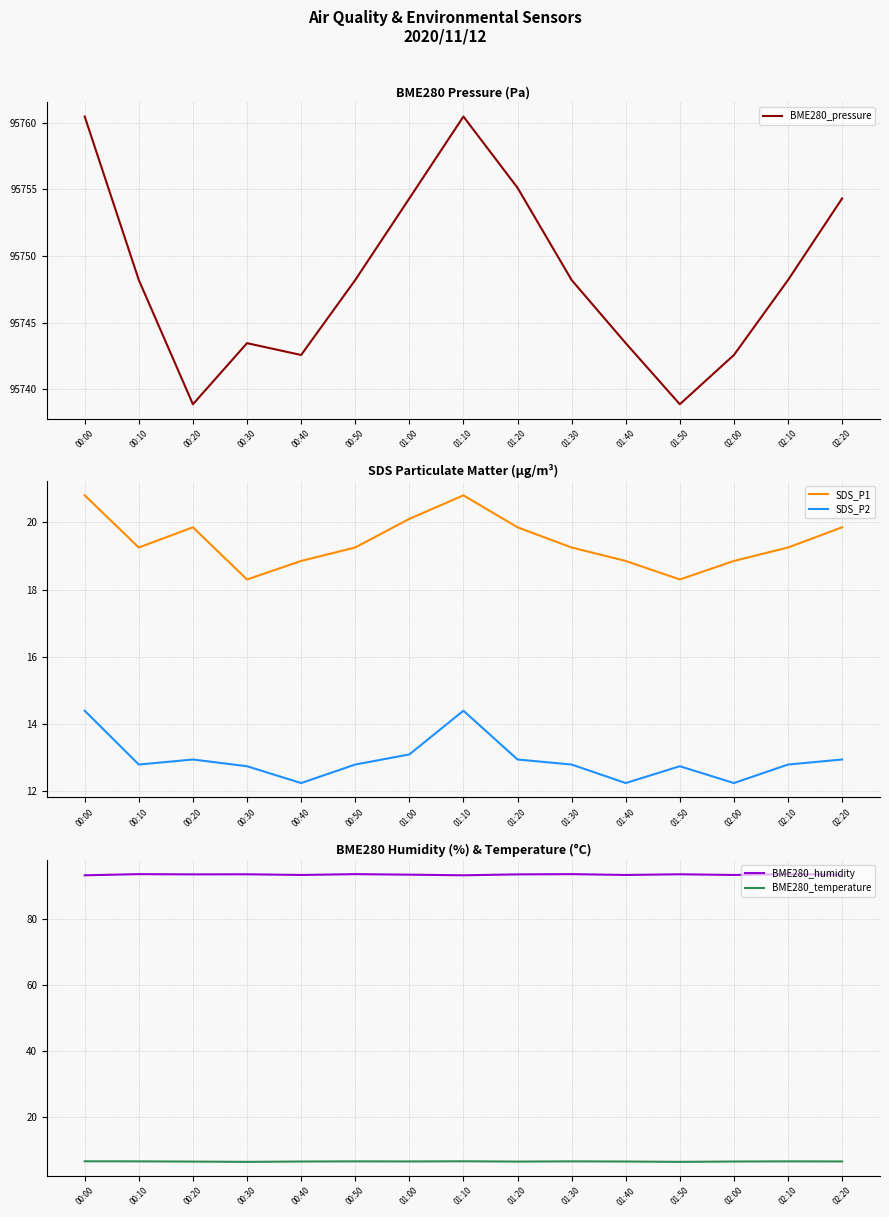

What is the label of the 5th point from the left?

00:40